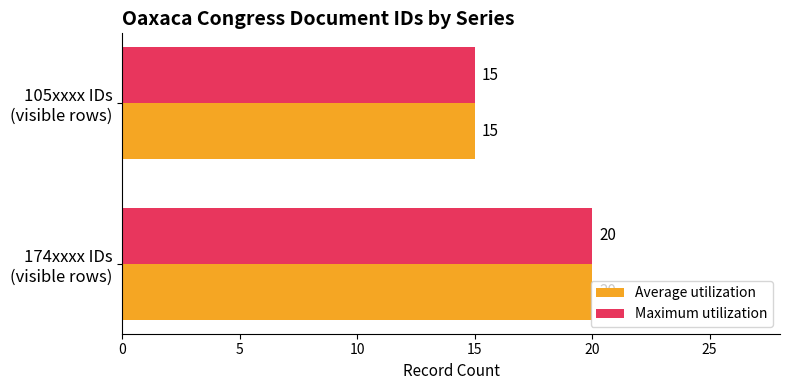

What is the average value of the Average utilization series?

18